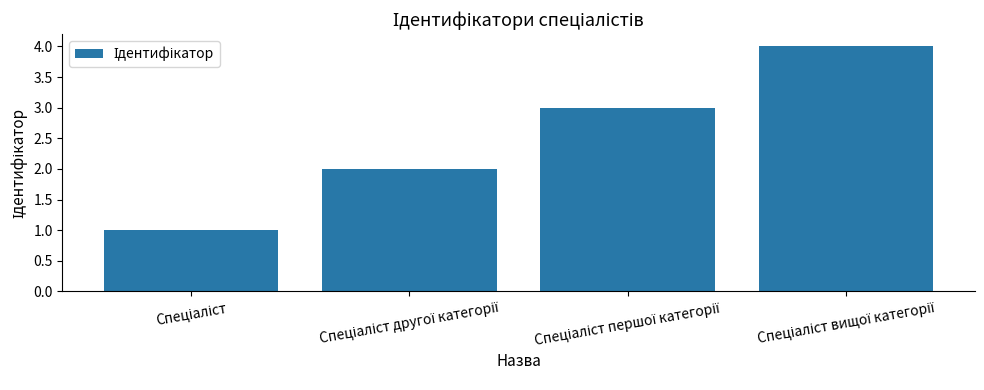

What is the maximum value shown in the chart?

4